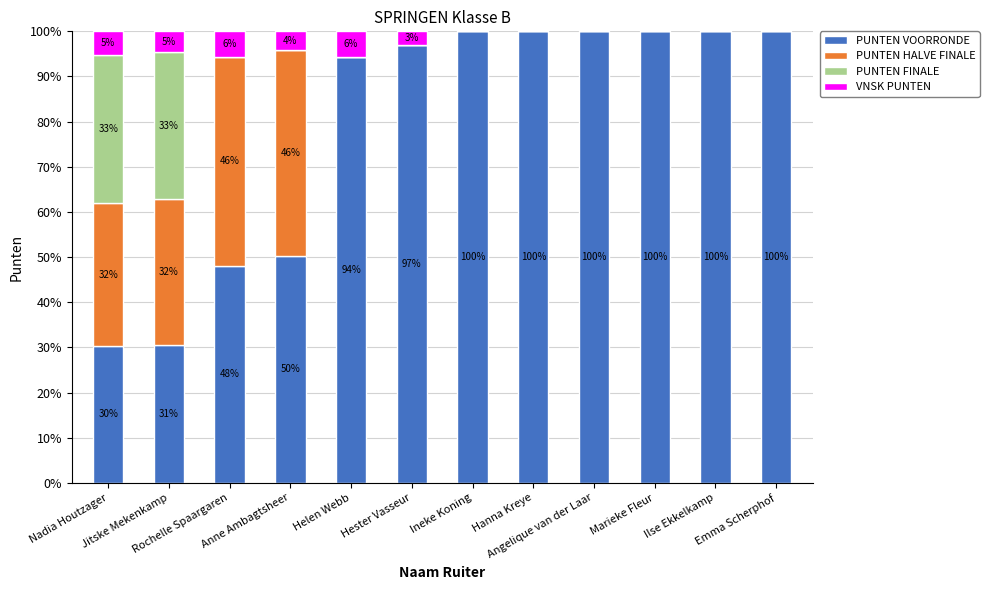

The value of PUNTEN HALVE FINALE at Hester Vasseur is -19.6. True or false?

False